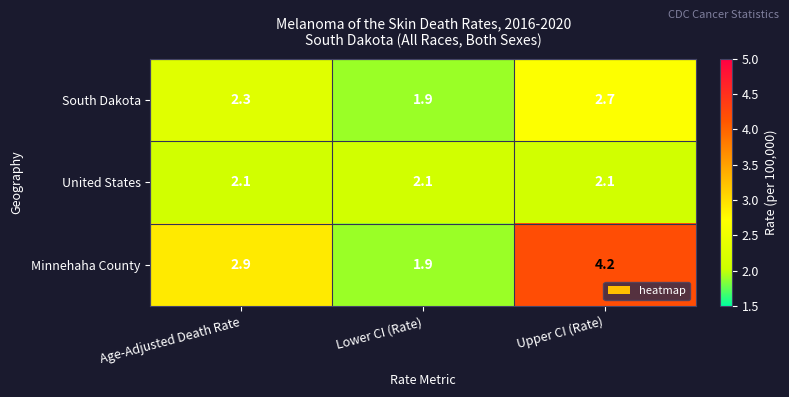

Which series has the widest spread of values?

Minnehaha County